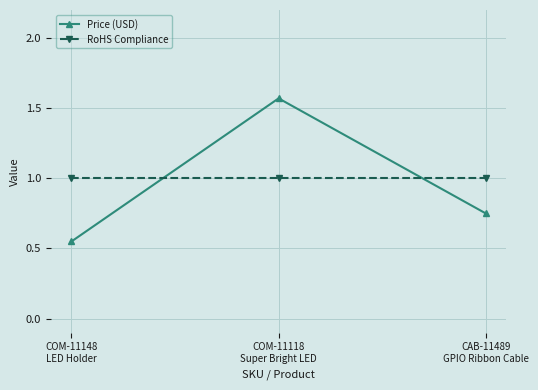

Which series has the largest range (max minus min)?

Price (USD)